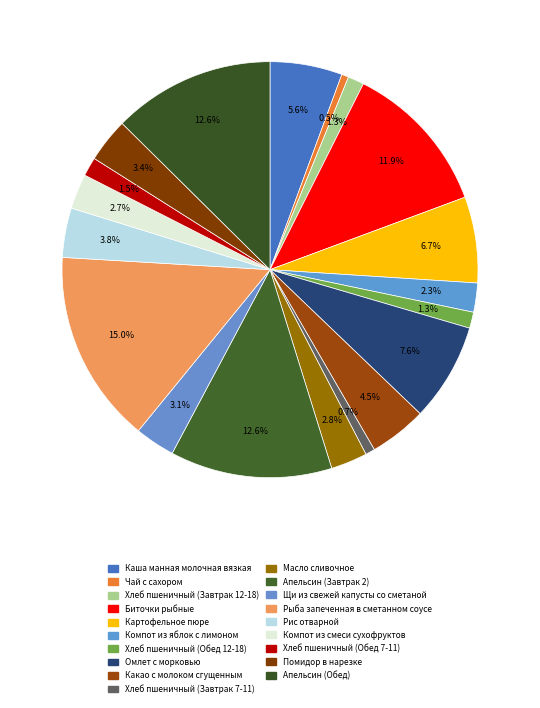

Rank the categories by value from highest to lowest.

Рыба запеченная в сметанном соусе, Апельсин (Завтрак 2), Апельсин (Обед), Биточки рыбные, Омлет с морковью, Картофельное пюре, Каша манная молочная вязкая, Какао с молоком сгущенным, Рис отварной, Помидор в нарезке, Щи из свежей капусты со сметаной, Масло сливочное, Компот из смеси сухофруктов, Компот из яблок с лимоном, Хлеб пшеничный (Обед 7-11), Хлеб пшеничный (Завтрак 12-18), Хлеб пшеничный (Обед 12-18), Хлеб пшеничный (Завтрак 7-11), Чай с сахором